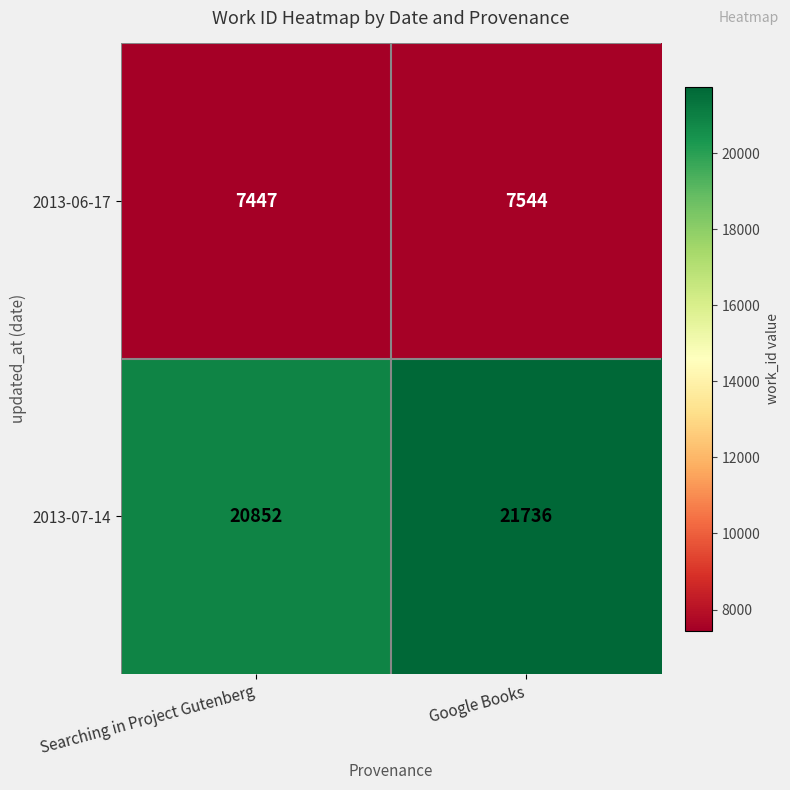

What is the total value across all series at Searching in Project Gutenberg?

28299